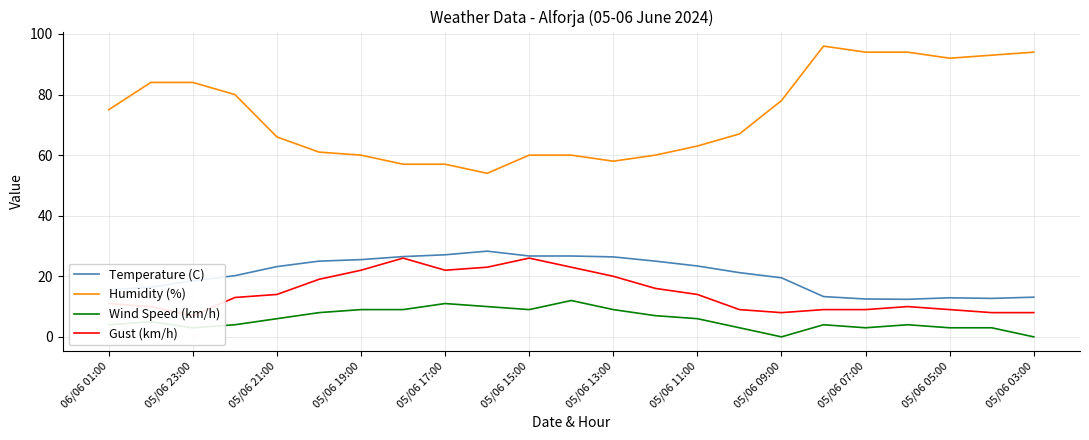

At which category is the sum across all series the highest?

17